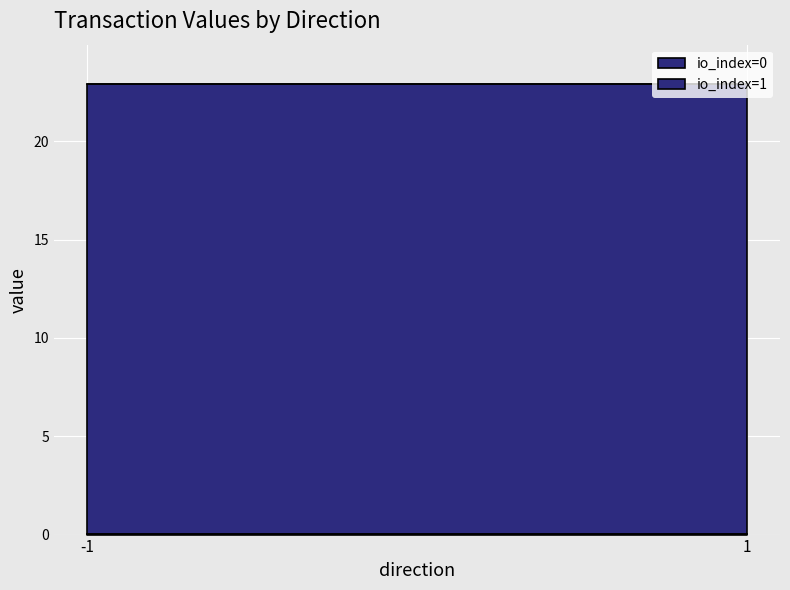

At which category does the chart reach its peak across all series?

-1